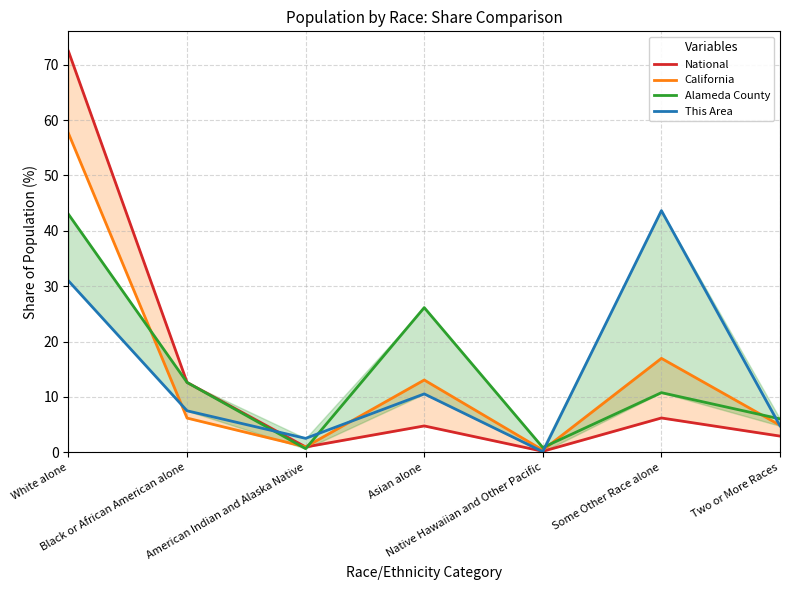

True or false: California and National intersect in this chart.

True